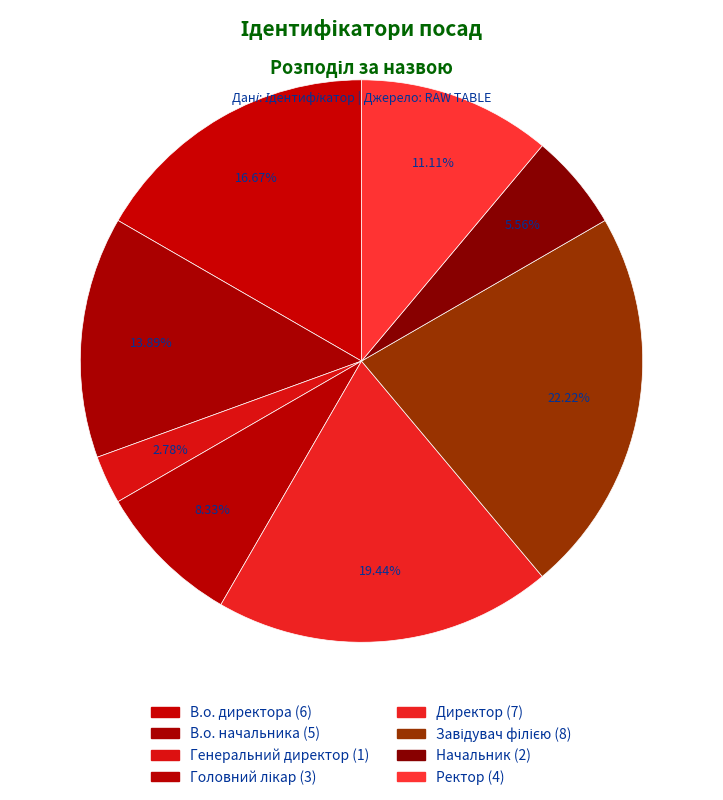

Count the number of slices in the pie.

8